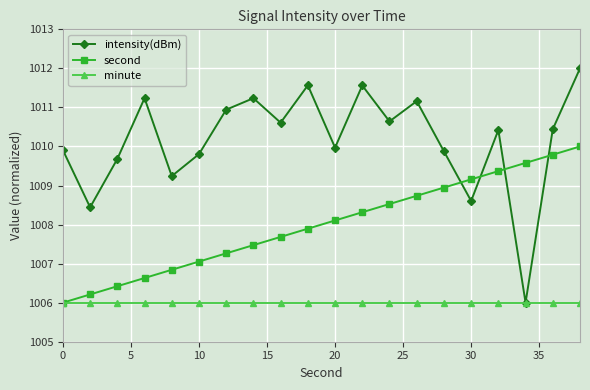

Which series has the largest total across all categories?

intensity(dBm)